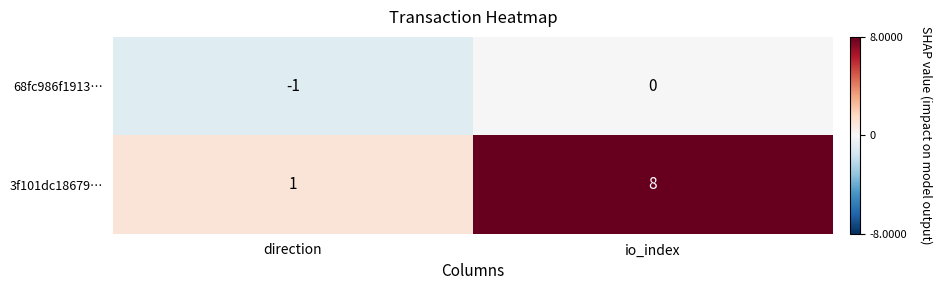

Is it true that 68fc986f1913… equals -1 at direction?

True